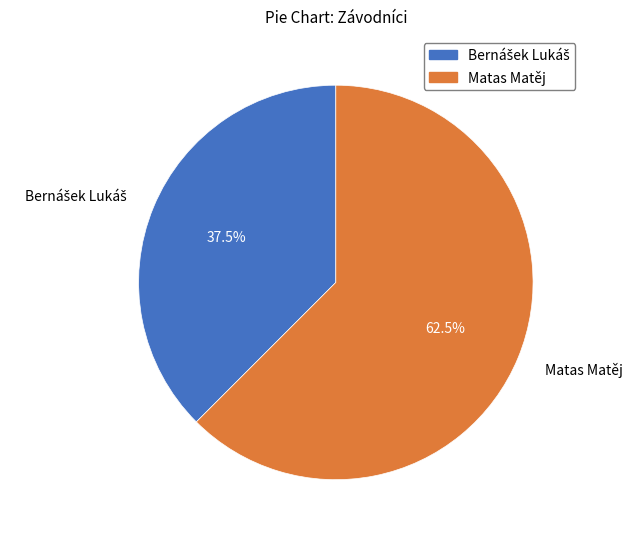

How much of the chart is everything except Matas Matěj?

37.5%